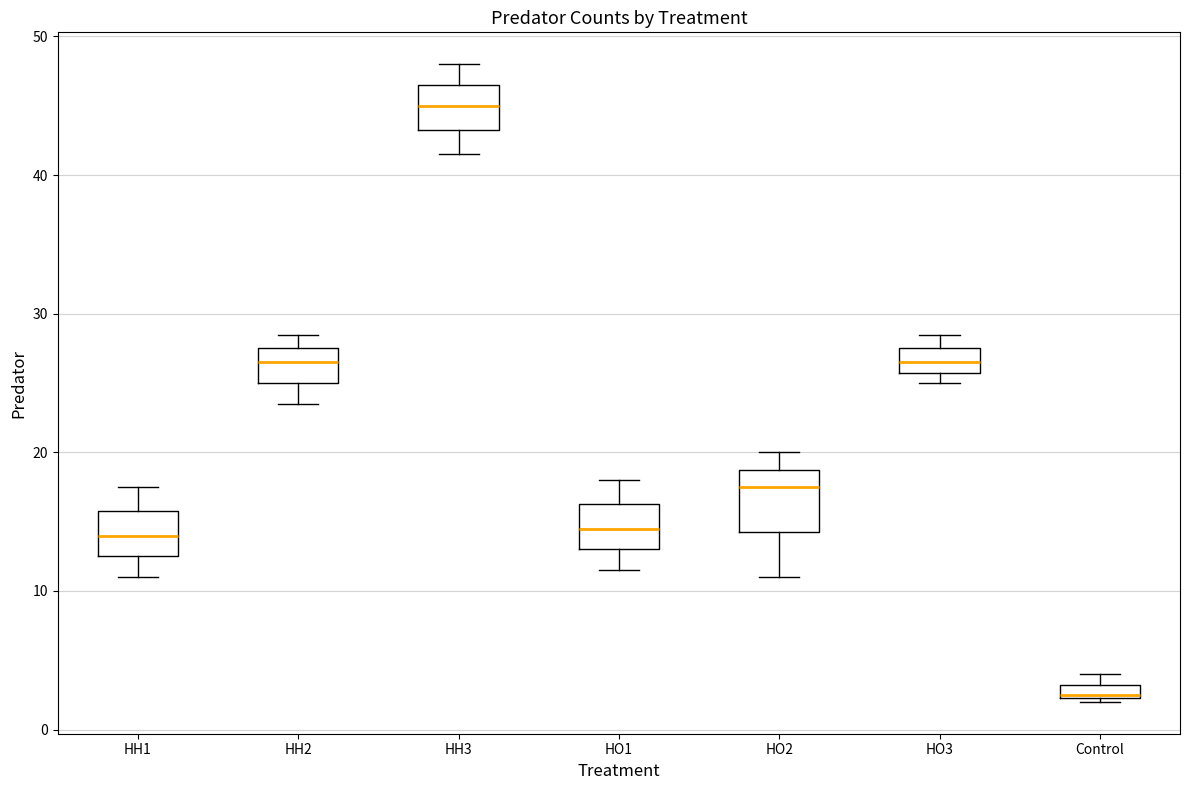

Which box is the tallest, from its lower edge to its upper edge?

HO2